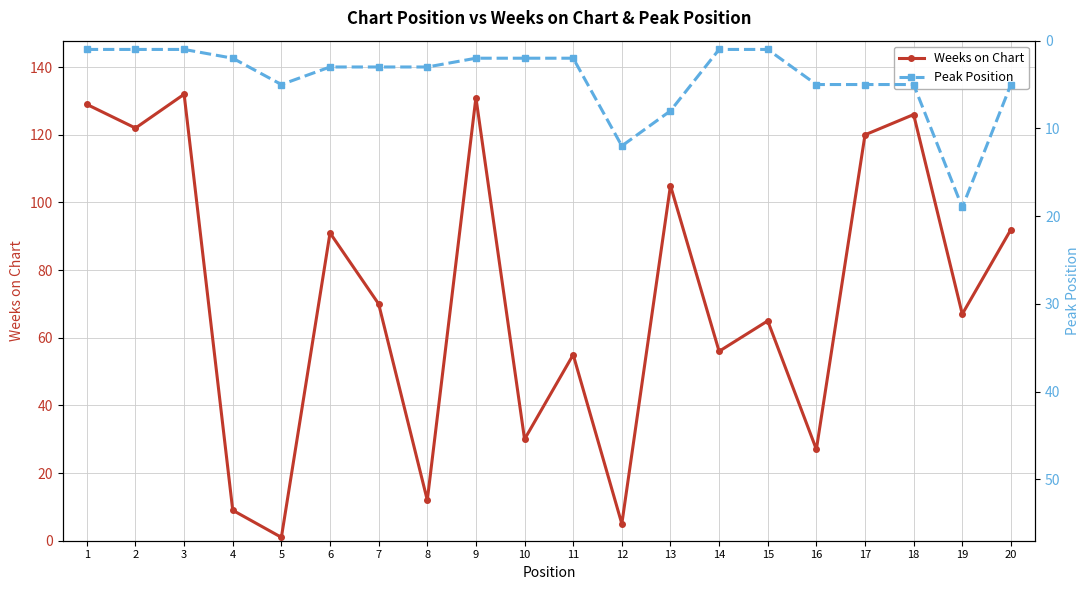

Is it true that Peak Position equals 3 at 16?

False